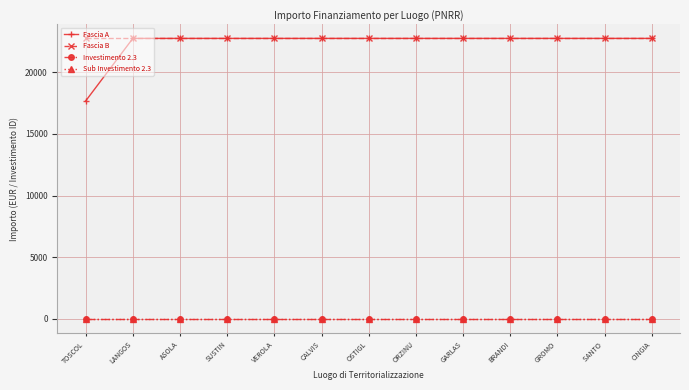

What is the value of the Sub Investimento 2.3 point at the 10th from the left?

2.3